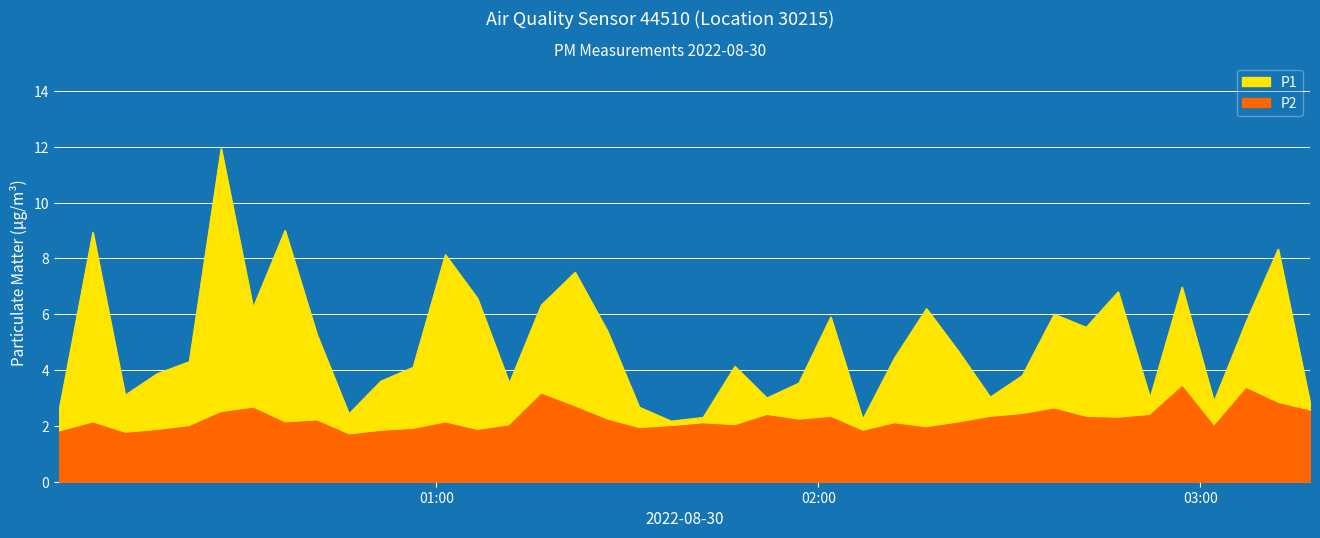

Which series has the largest total across all categories?

P1